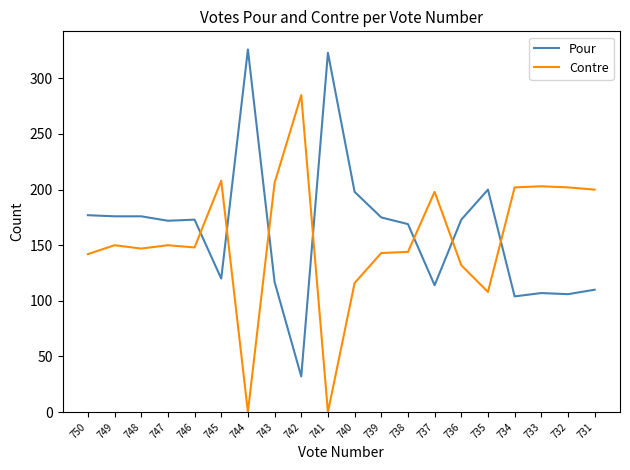

What is the difference between the Contre values at 734 and 740?

86